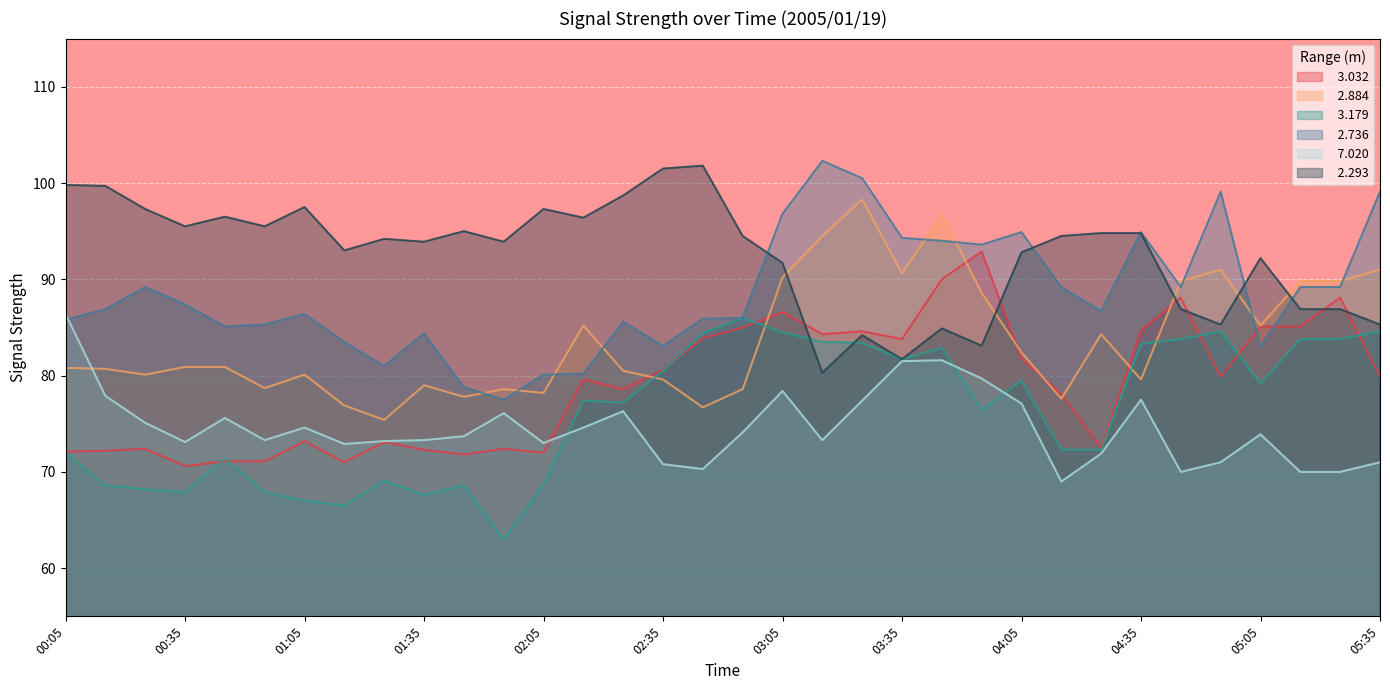

How many values in the   2.736 series exceed 86?

19